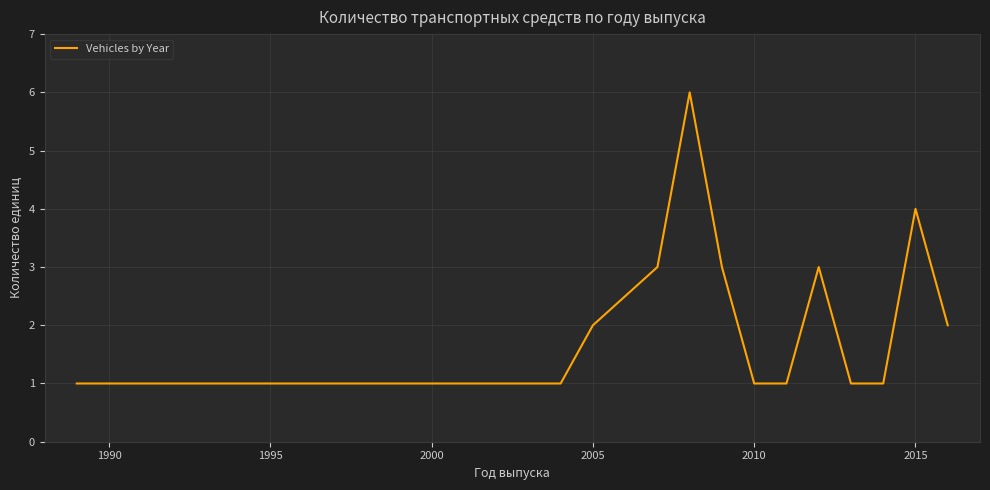

What is the greatest value displayed?

6